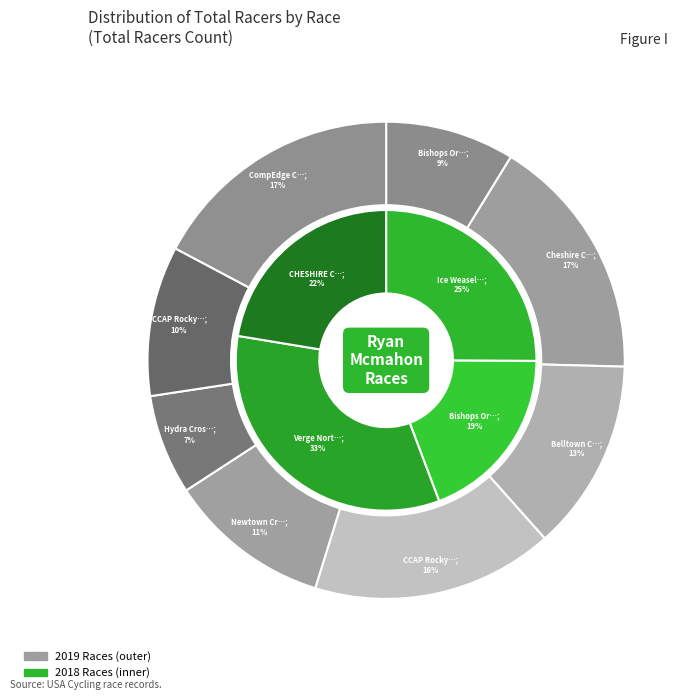

Is it true that Cheshire Cross is 13% of the pie?

False